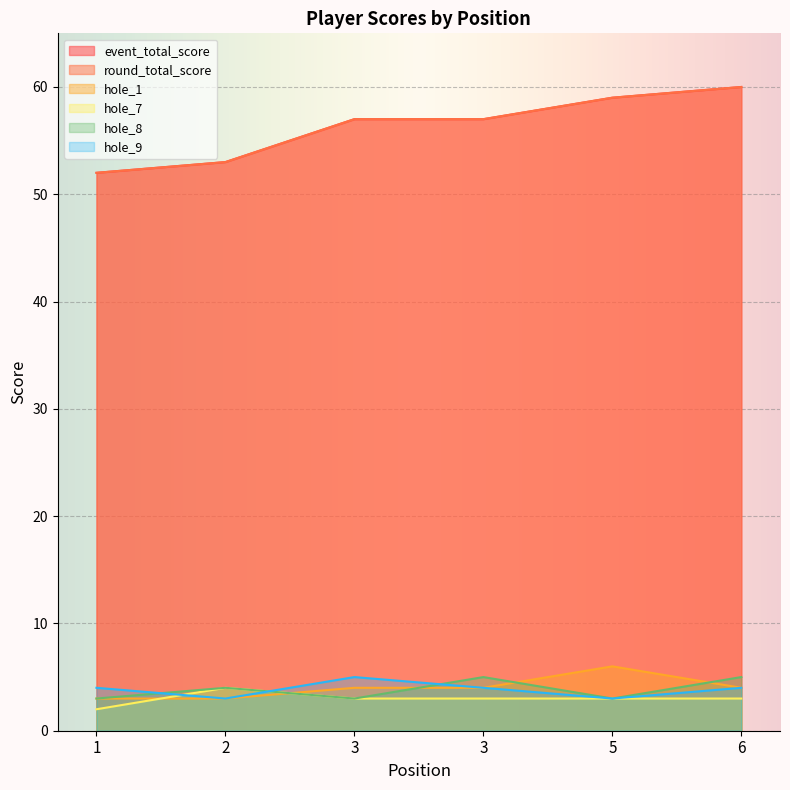

Rank the categories by event_total_score value from lowest to highest.

1, 2, 3, 3, 5, 6